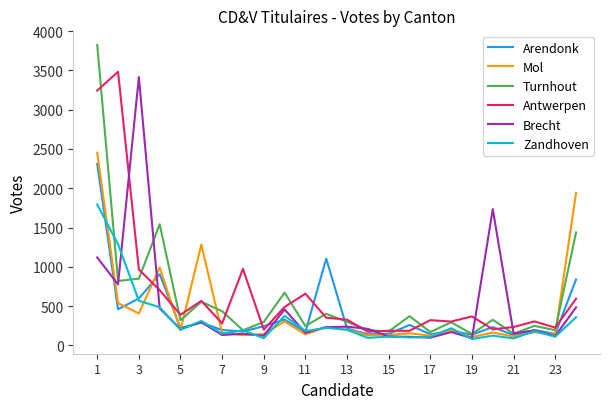

Which series has the largest range (max minus min)?

Turnhout